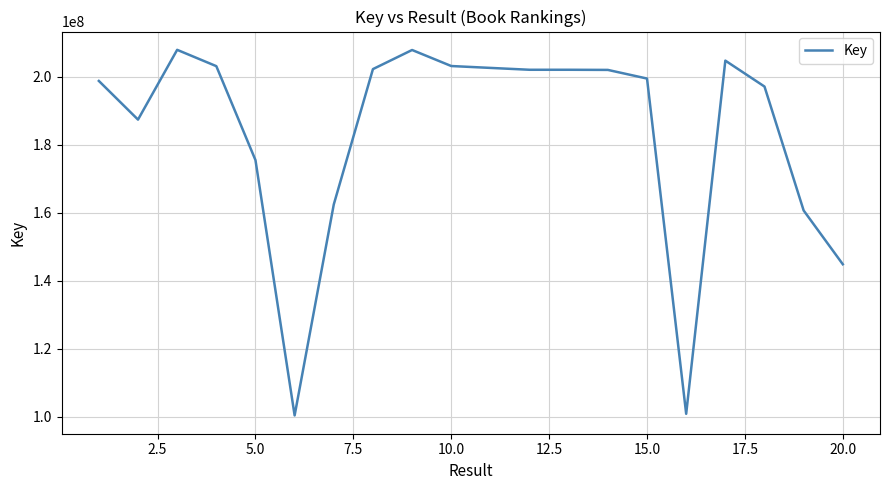

What is the greatest value displayed?

207975538